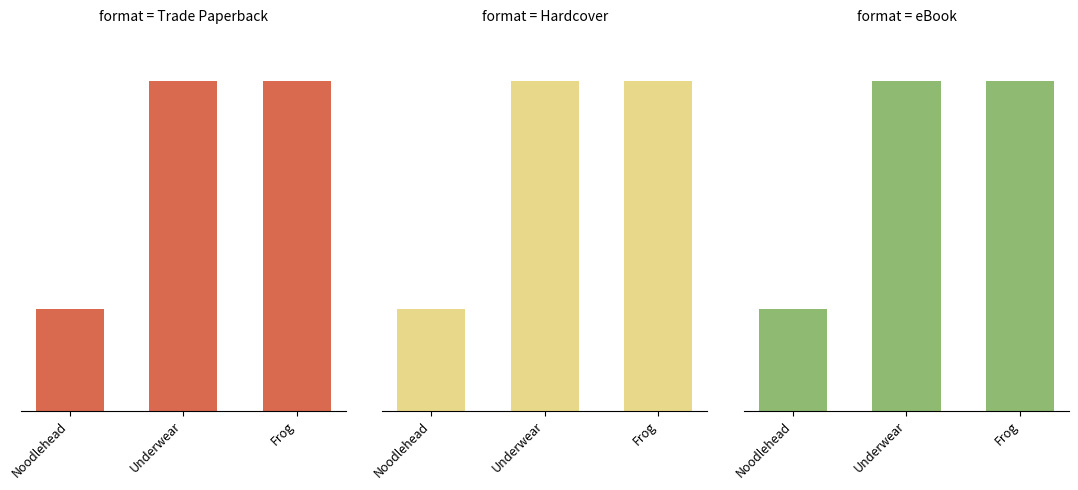

At which category does the chart reach its peak across all series?

Underwear